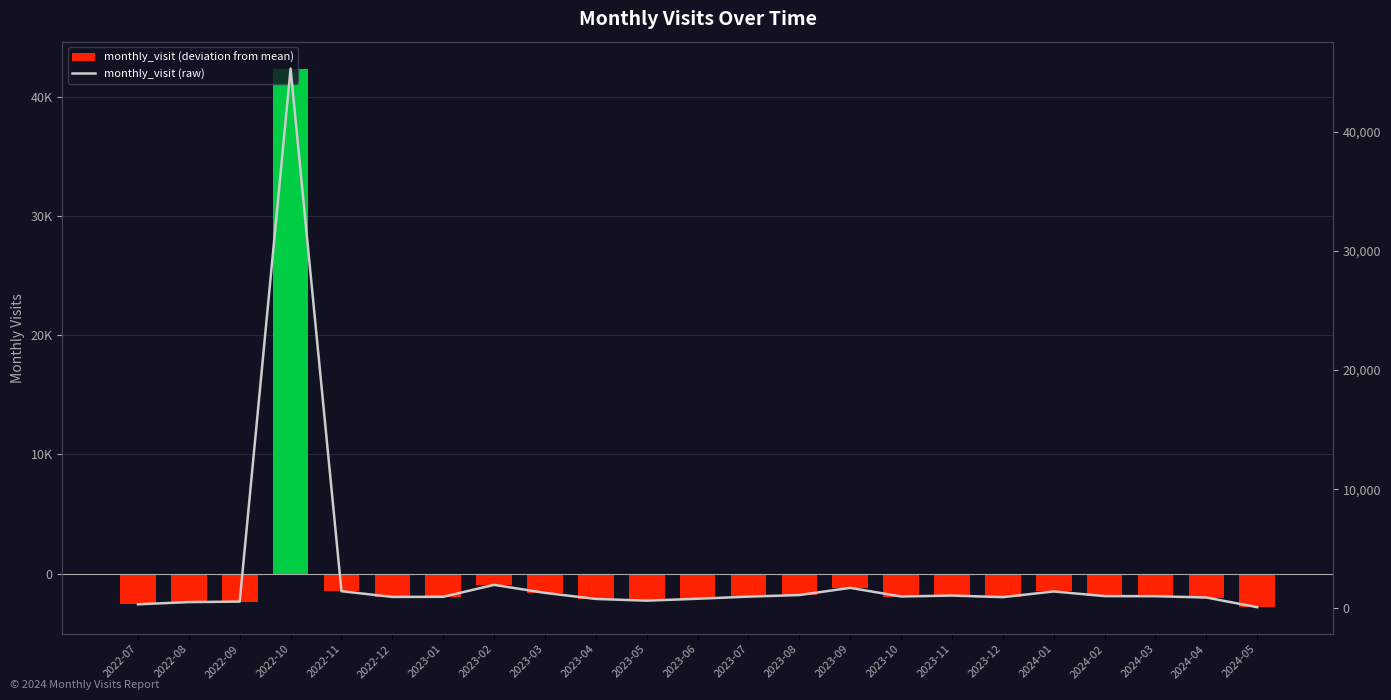

What is the smallest value displayed?

-2811.2